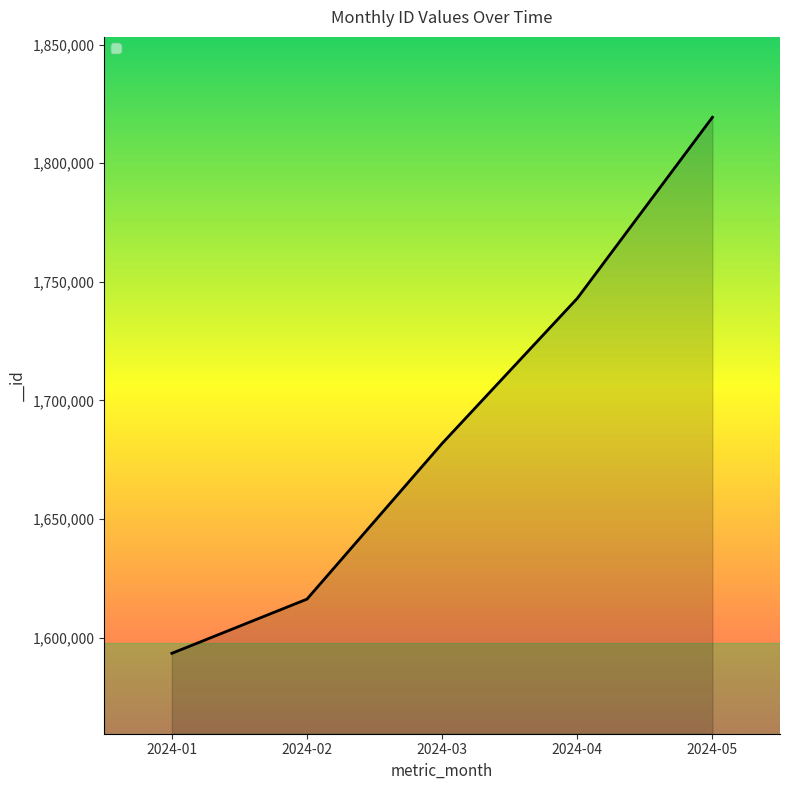

List the labels in order of value, largest first.

2024-05, 2024-04, 2024-03, 2024-02, 2024-01